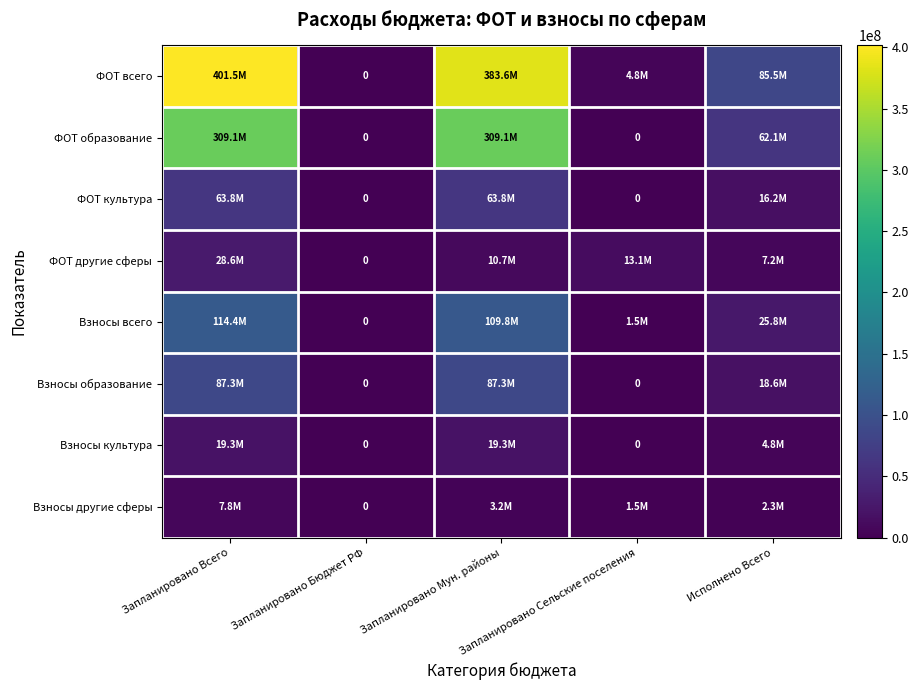

What is the sum of the ФОТ всего values at Запланировано Бюджет РФ and Запланировано Мун. районы?

383601276.9